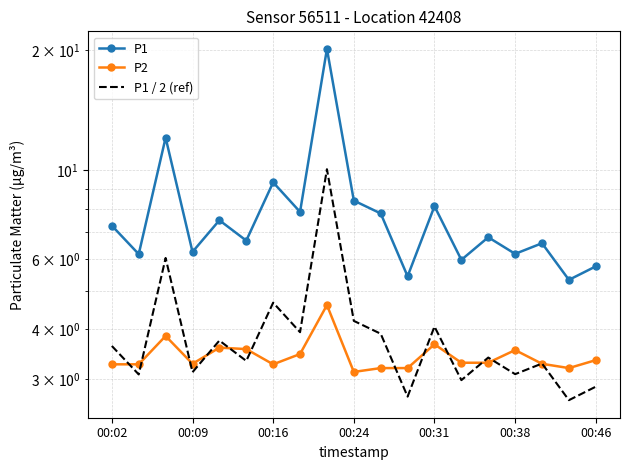

Which series has the widest spread of values?

P1